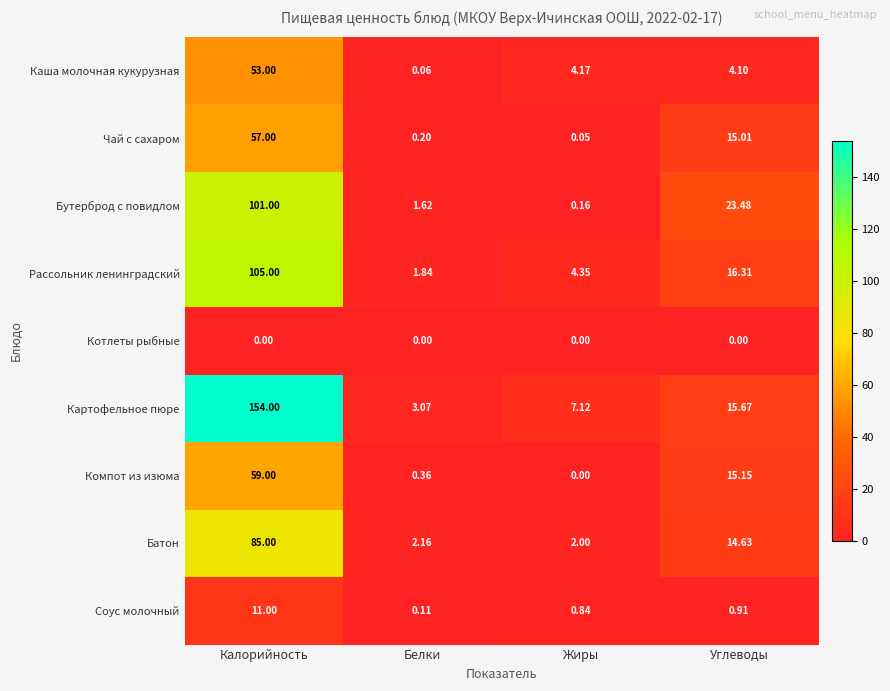

Rank the series by their maximum value, from lowest to highest.

Котлеты рыбные, Соус молочный, Каша молочная кукурузная, Чай с сахаром, Компот из изюма, Батон, Бутерброд с повидлом, Рассольник ленинградский, Картофельное пюре